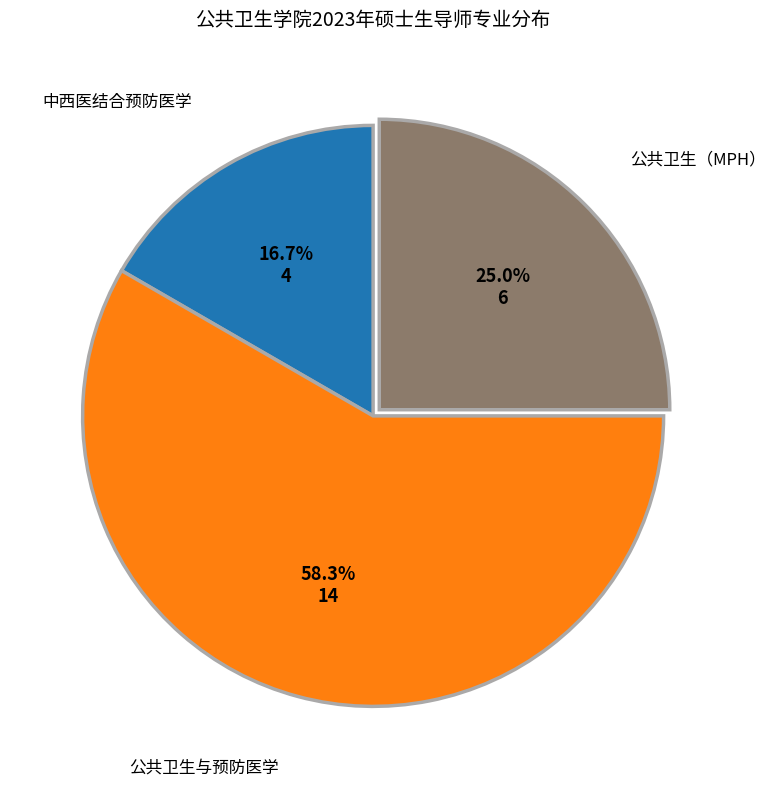

To the nearest percent, what is the average slice percentage?

33%